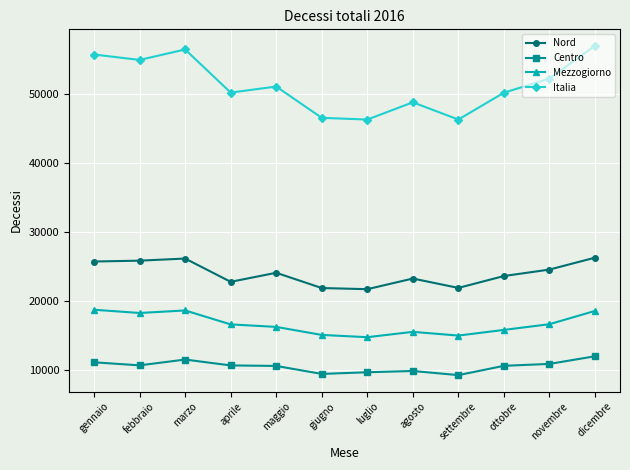

What is the total value across all series at ottobre?

100302